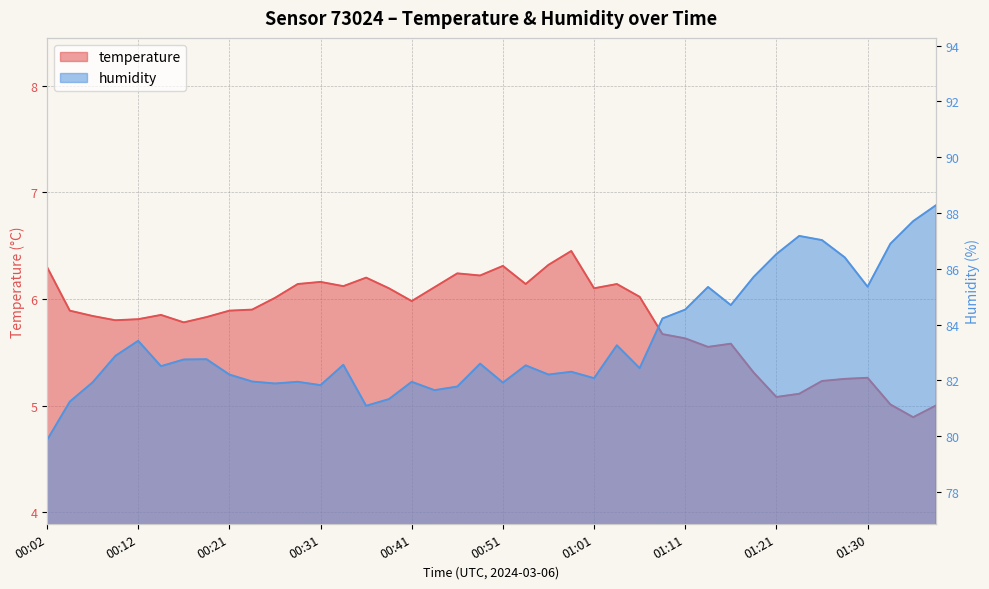

What is the label of the 20th point from the right?

00:51